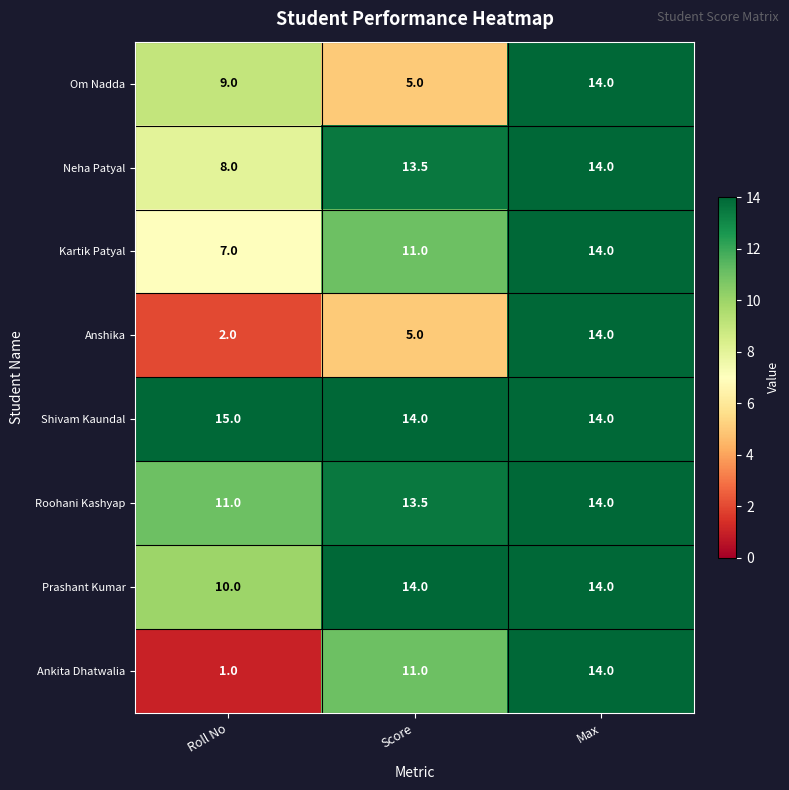

What is the sum of all Om Nadda values?

28.0